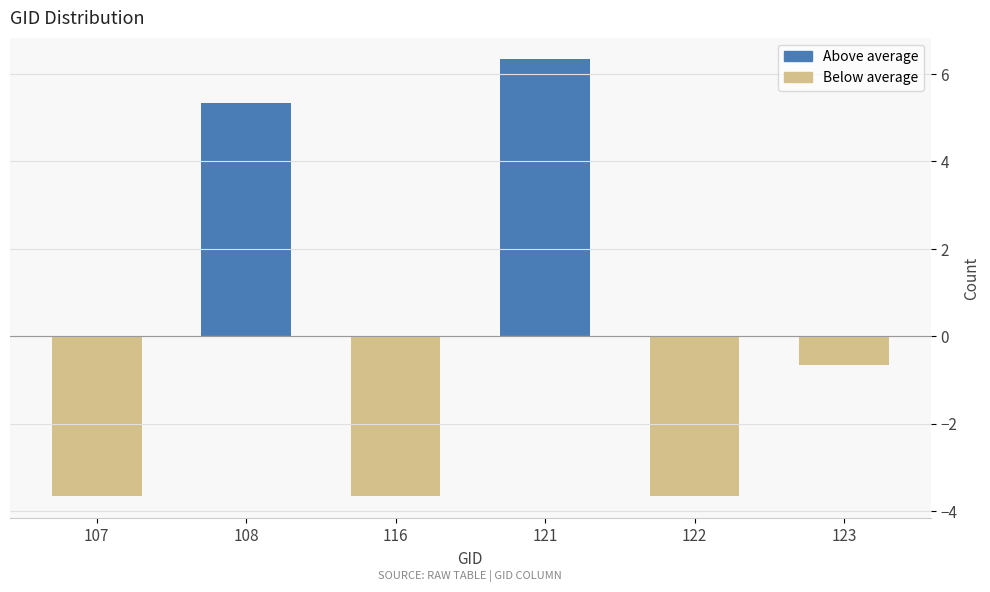

Reading left to right, extract all data points from this chart.

-3.7	5.3	-3.7	6.3	-3.7	-0.7